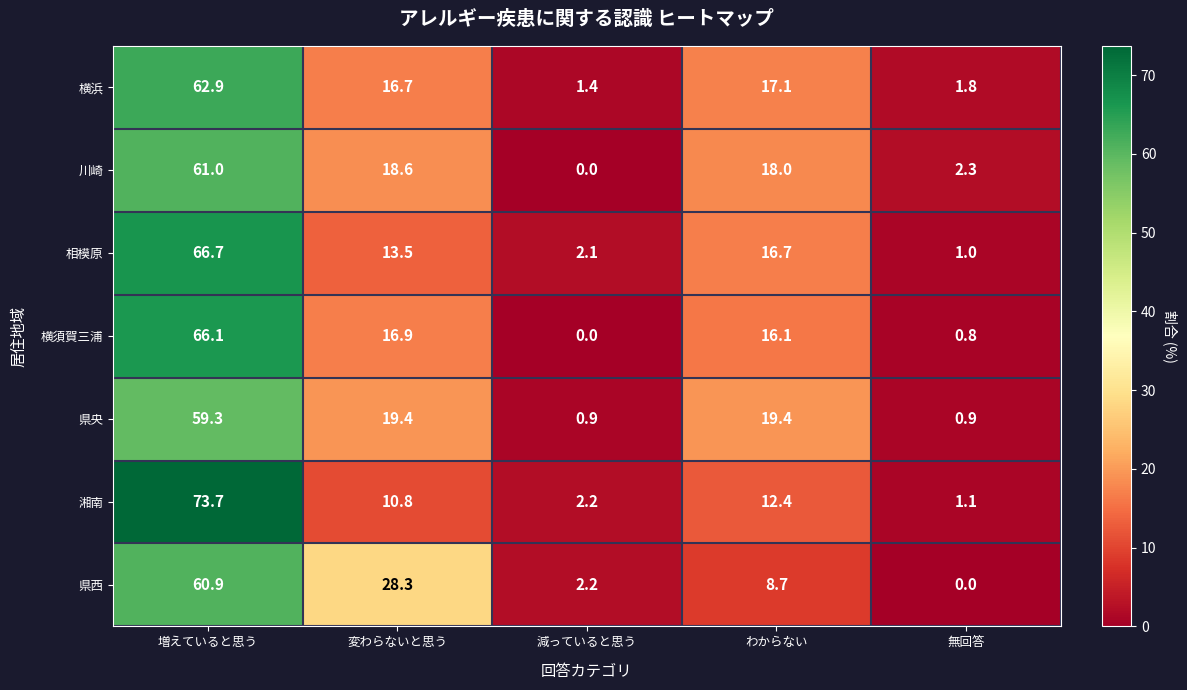

What is the total value across all series at 無回答?

7.9